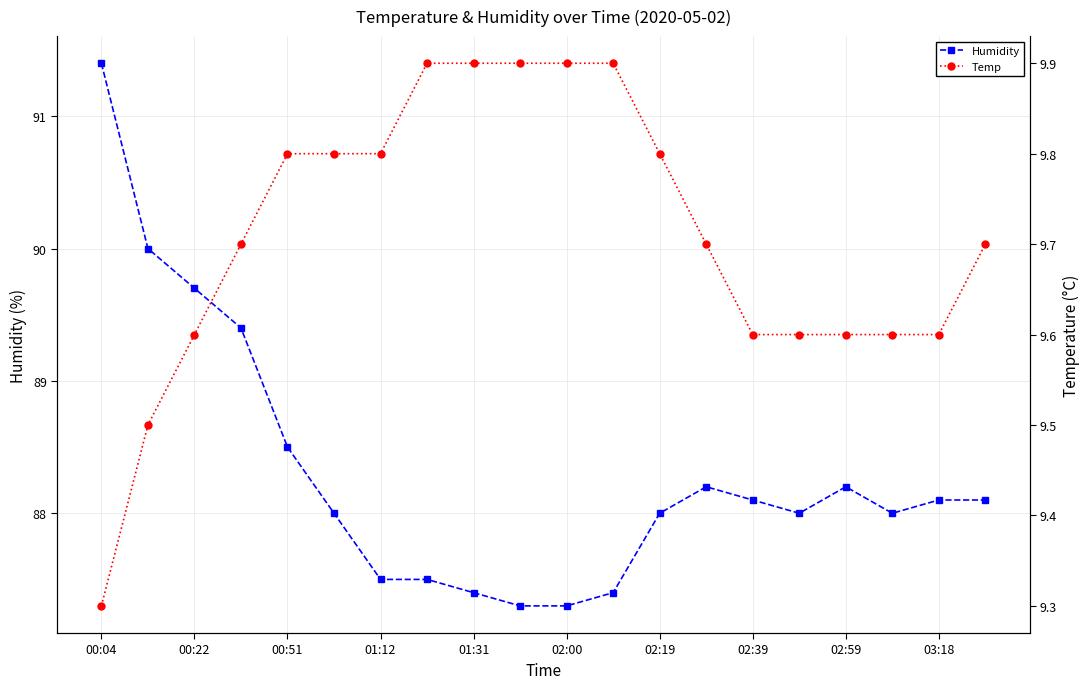

What is the difference between the maximum and second lowest values in the Humidity series?

4.1